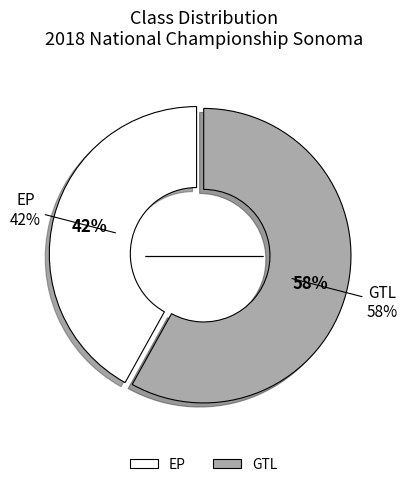

To the nearest percent, what portion does GTL represent?

58%